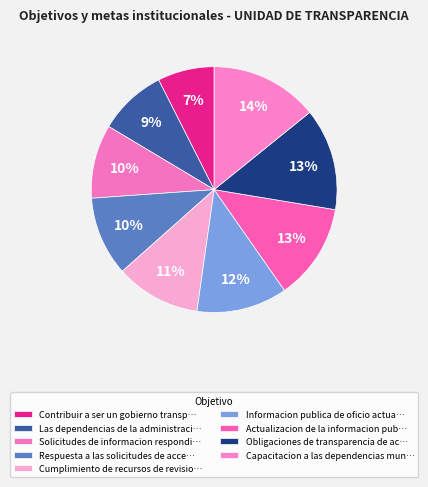

Which category has the biggest portion of the pie?

Capacitacion a las dependencias municipales